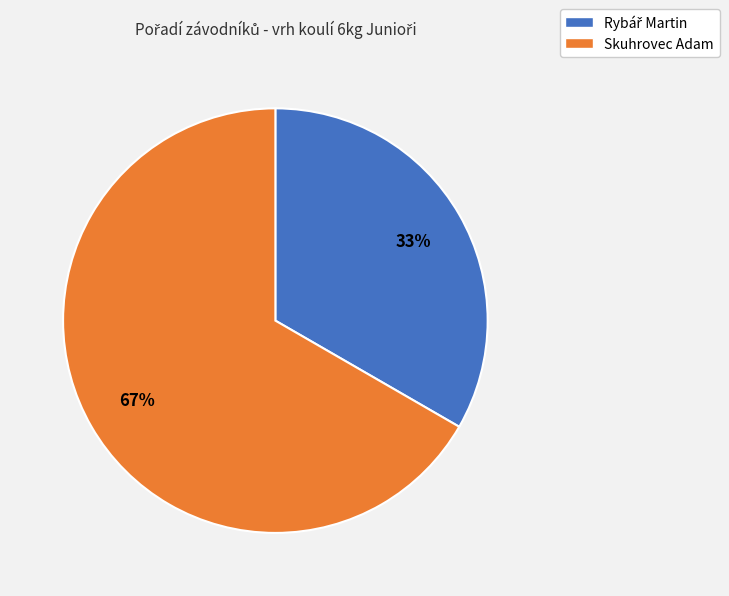

What is the majority slice?

Skuhrovec Adam